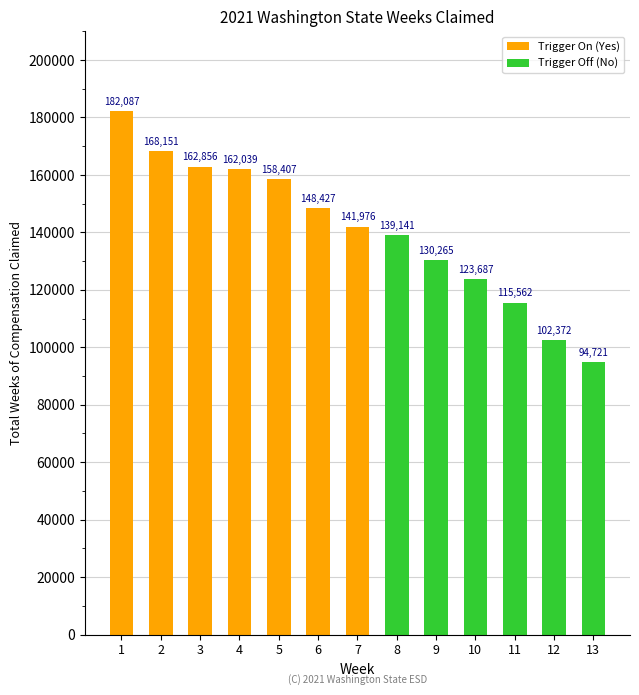

What is the greatest value displayed?

182087